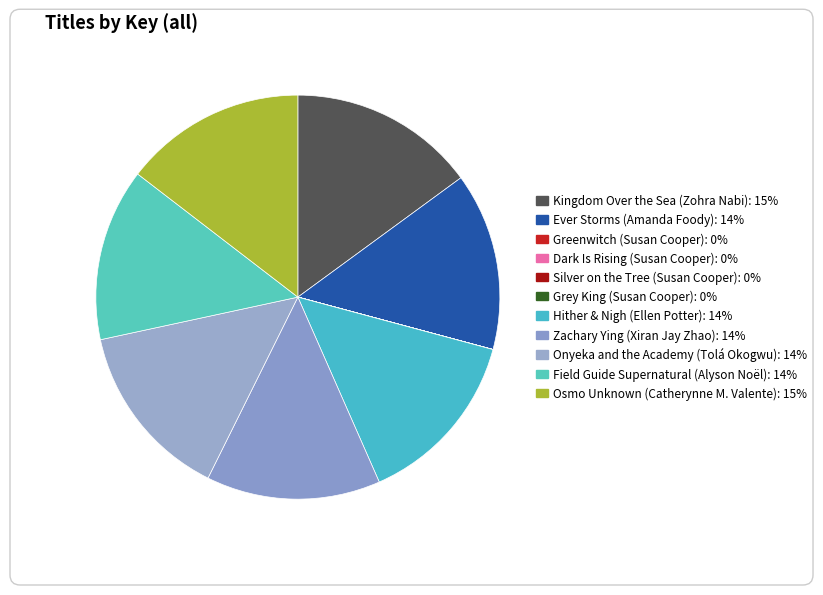

True or false: Greenwitch (Susan Cooper) accounts for 0% of the total.

True